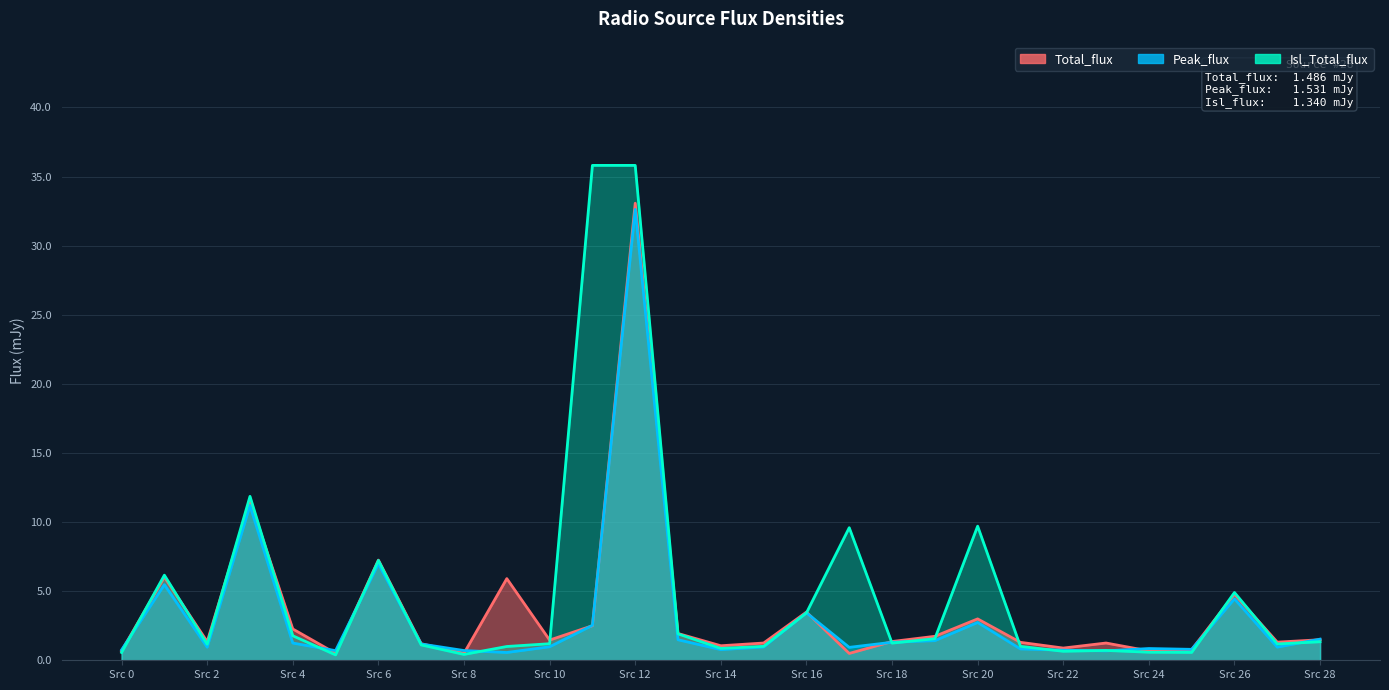

True or false: Isl_Total_flux has a value of 9.7 at Src 20.

True